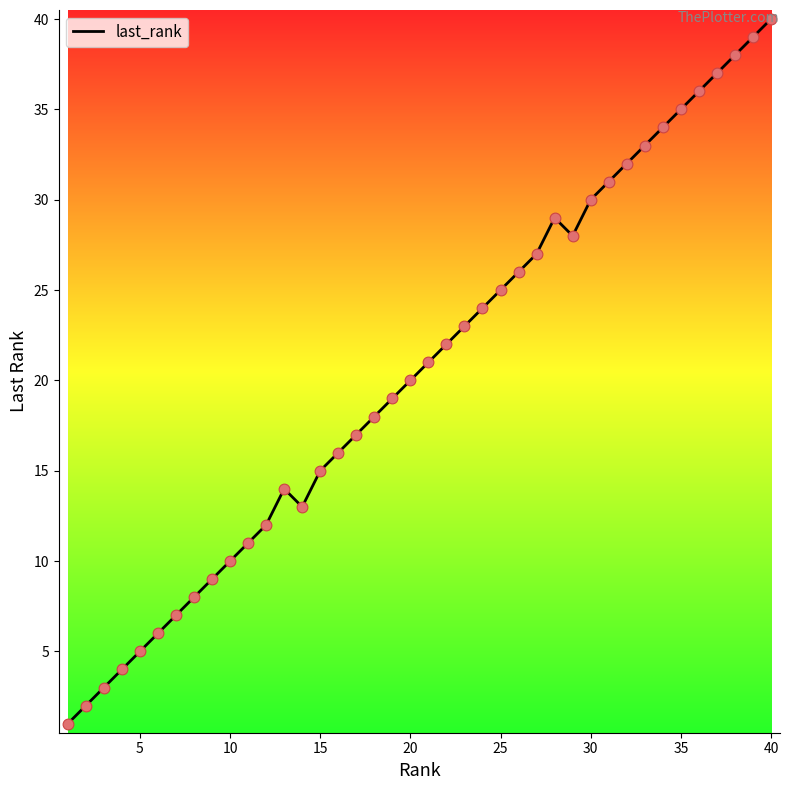

What is the difference between the maximum and minimum values?

39